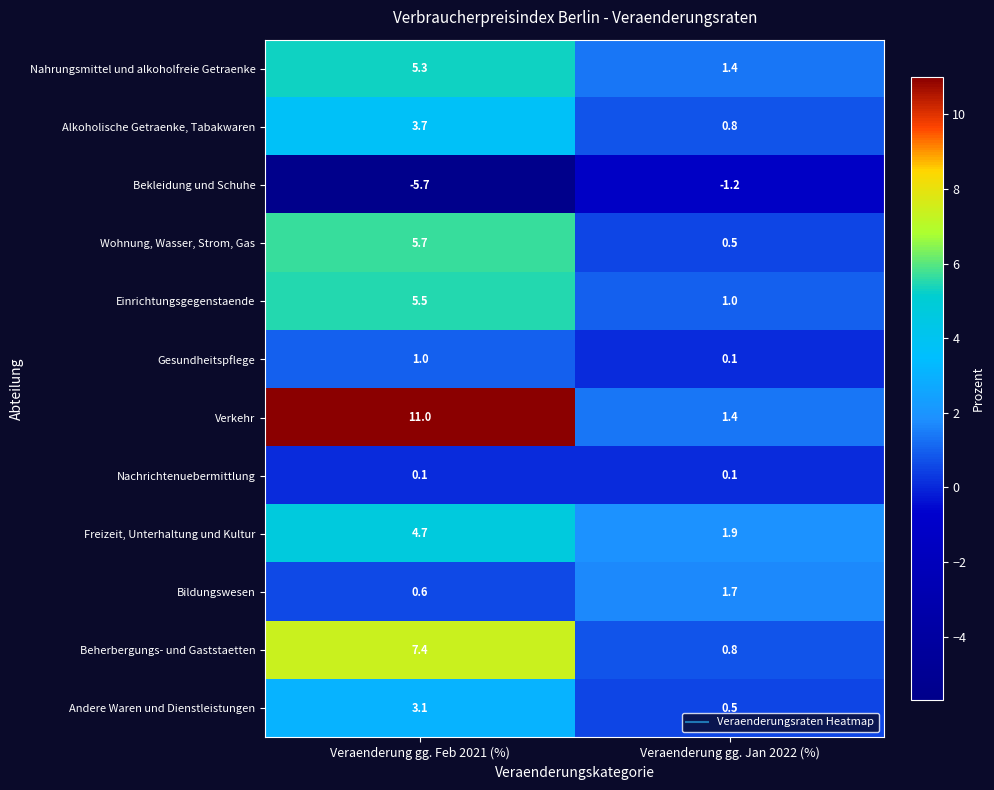

At which category is the sum across all series the highest?

Veraenderung gg. Feb 2021 (%)